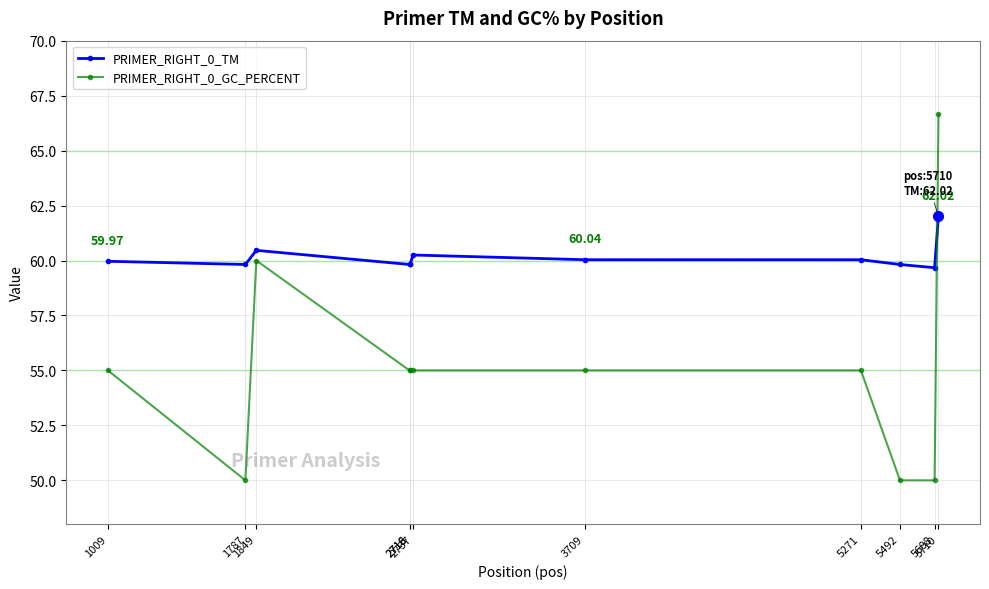

Rank the series at 2716 from lowest to highest value.

PRIMER_RIGHT_0_GC_PERCENT, PRIMER_RIGHT_0_TM